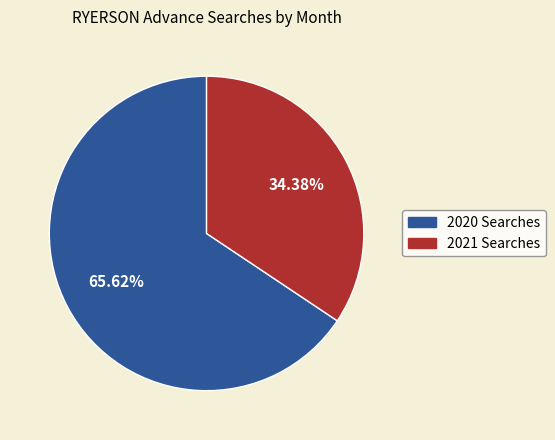

What is the smallest slice in the pie chart?

2021 Searches